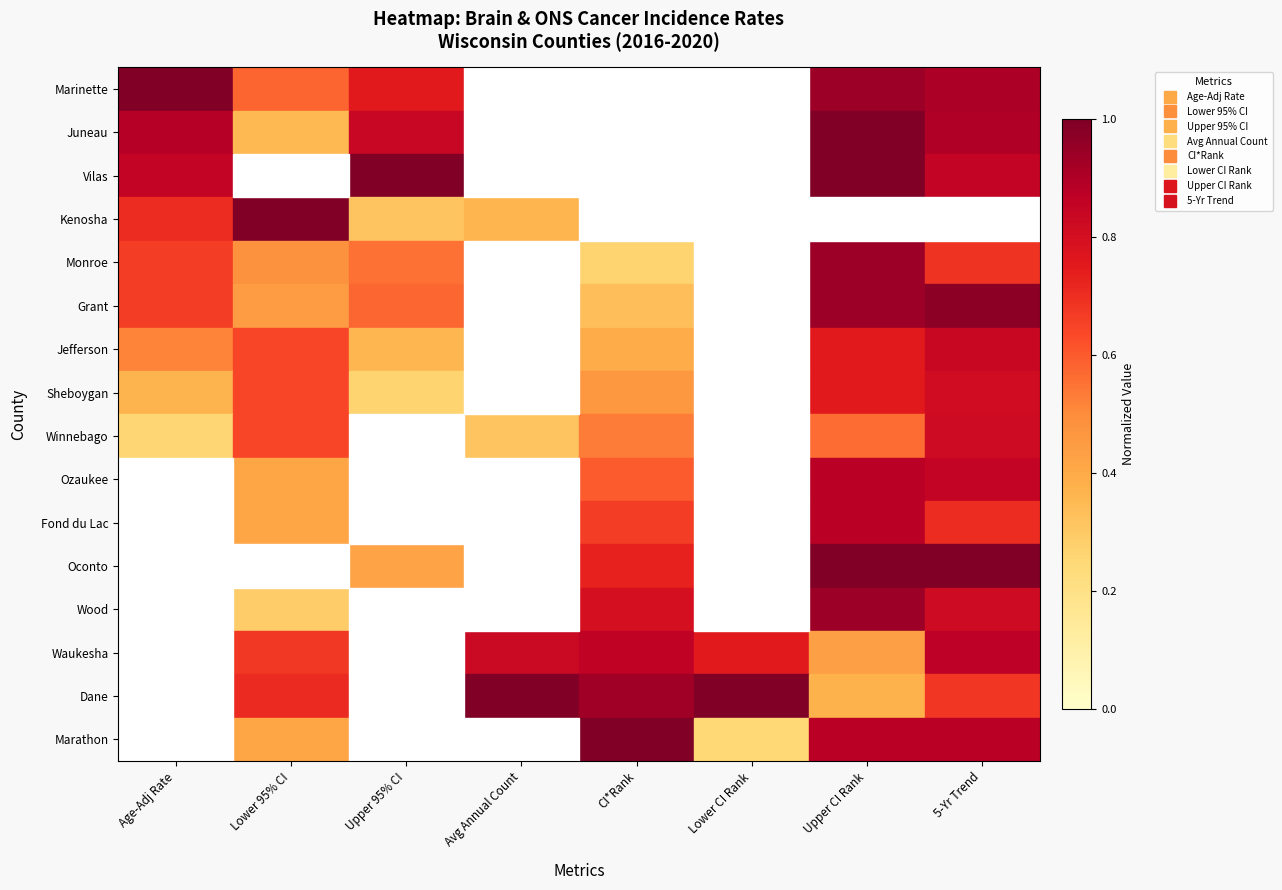

What is the maximum value shown in the chart?

1.0